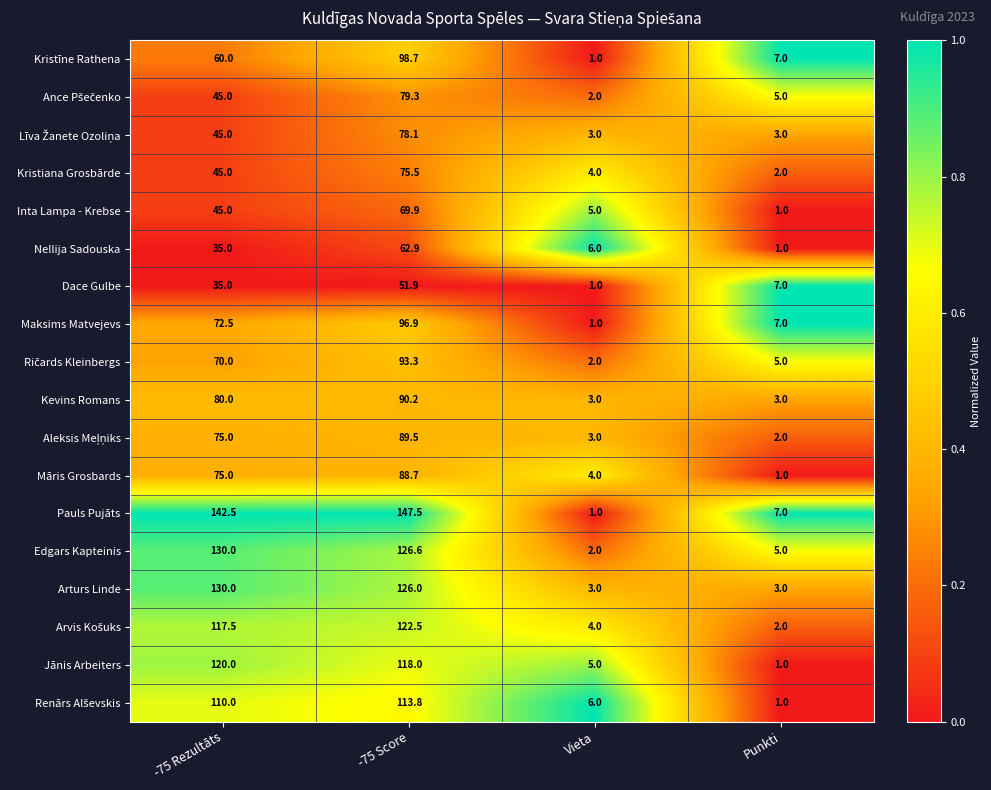

Which series has the widest spread of values?

Pauls Pujāts